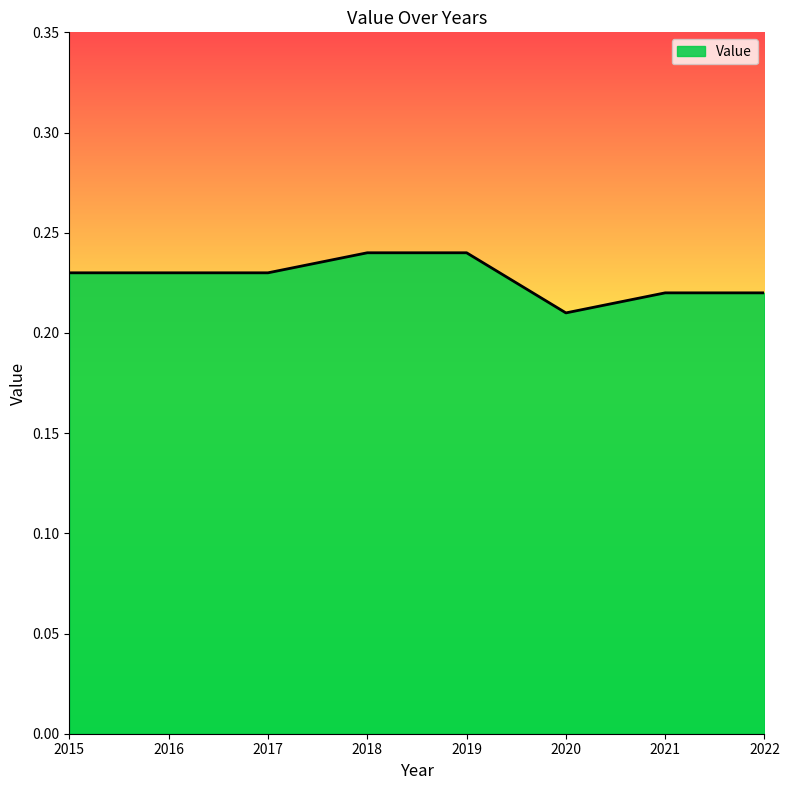

Count the values in the range 0 to 1.

8